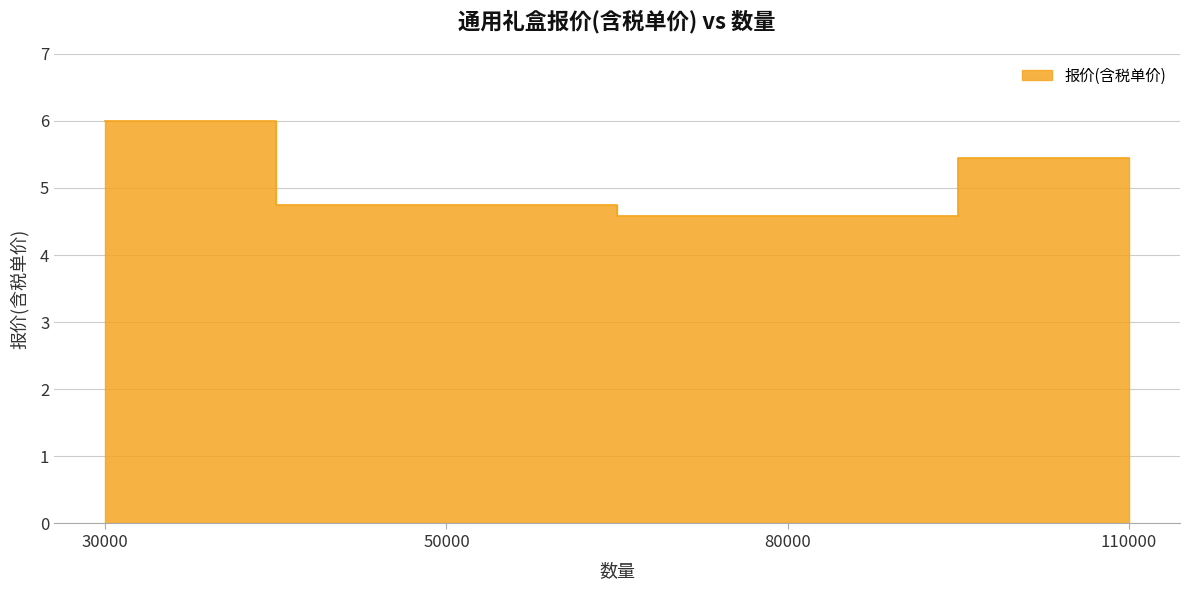

Reading right to left, transcribe all the data shown in this chart.

110000=5.5	80000=4.6	50000=4.8	30000=6.0